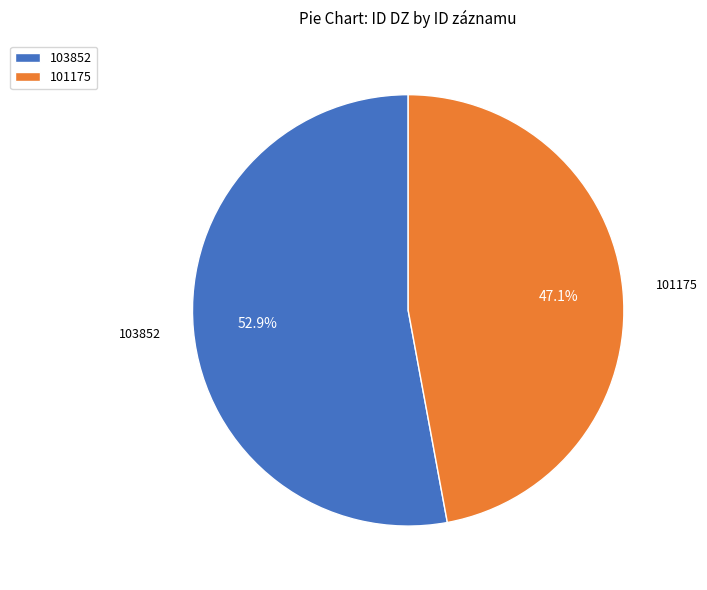

To the nearest percent, what is the average slice percentage?

50%